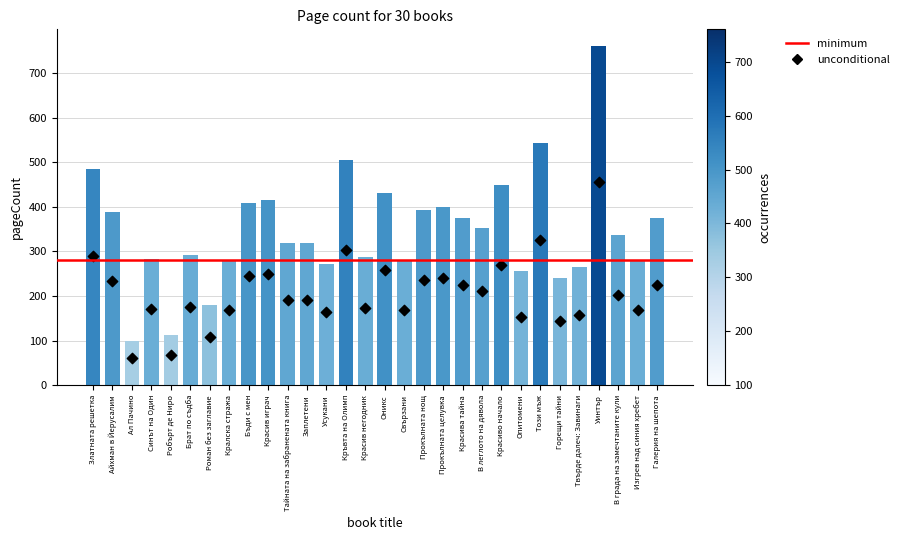

Which has a higher value, Прокълната целувка or Брат по съдба?

Прокълната целувка